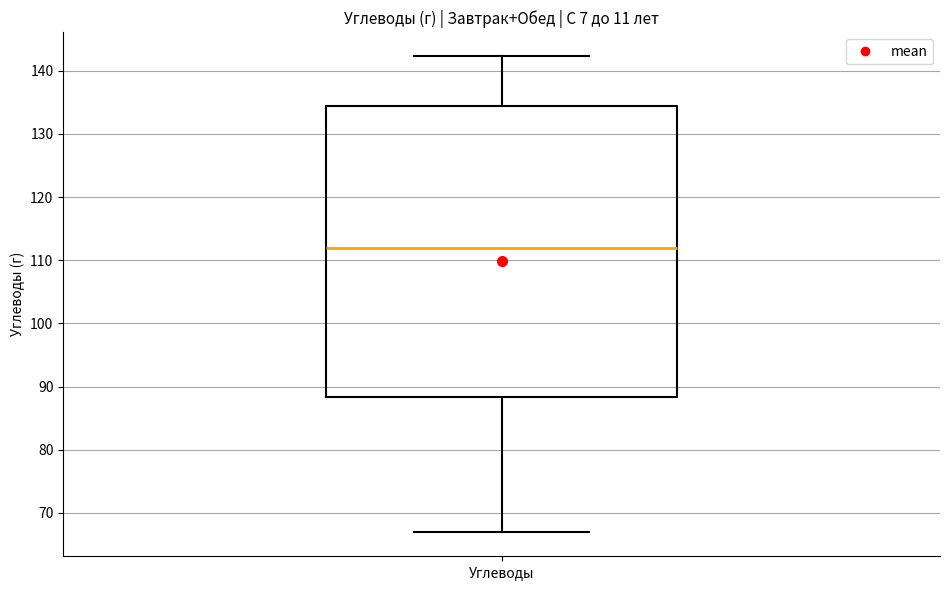

Where does the upper whisker of the box for Углеводы end on the y-axis? The values are not printed on the chart, so give them approximately, as read against the axis.

142